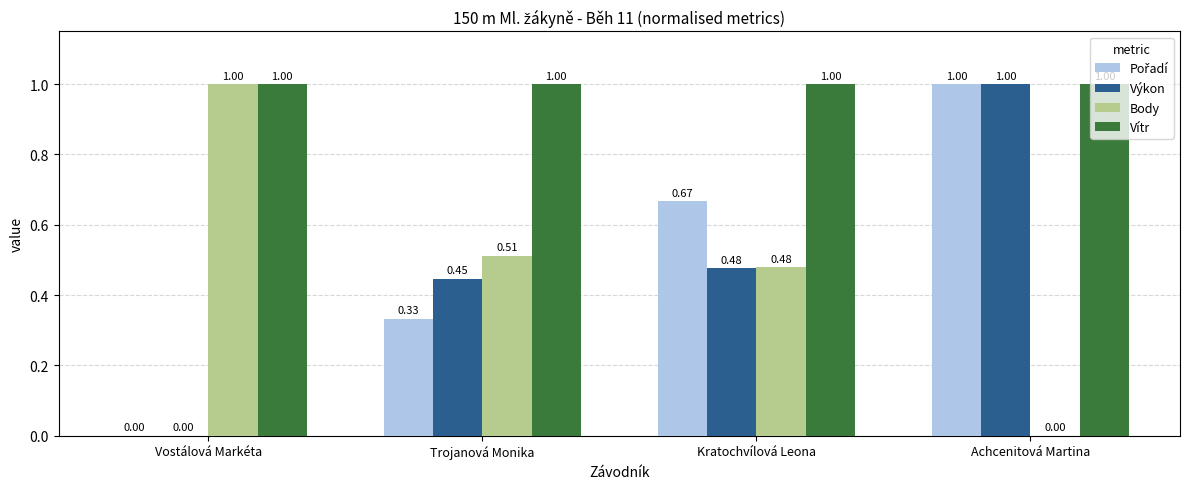

Which series has the largest total across all categories?

Vítr